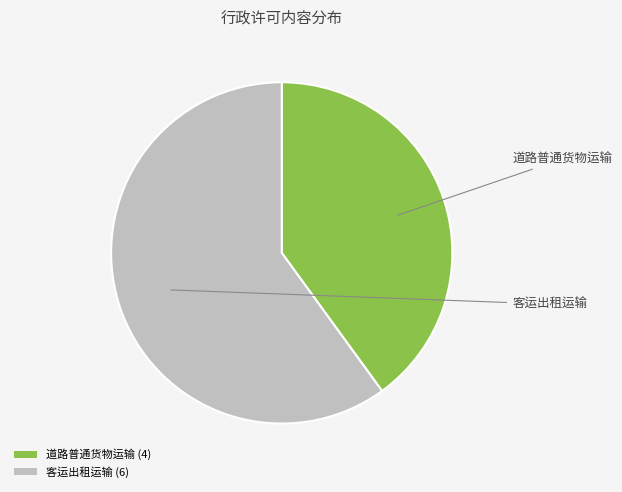

Rank the categories by value from lowest to highest.

道路普通货物运输 (4), 客运出租运输 (6)